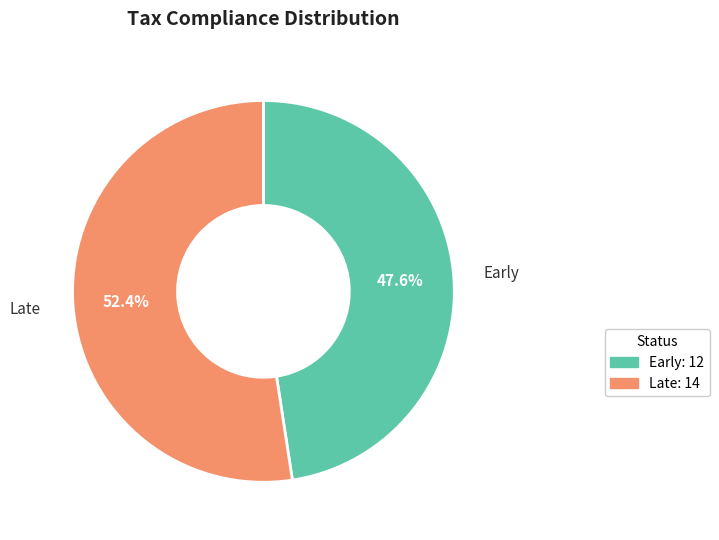

How many segments does this pie chart have?

2